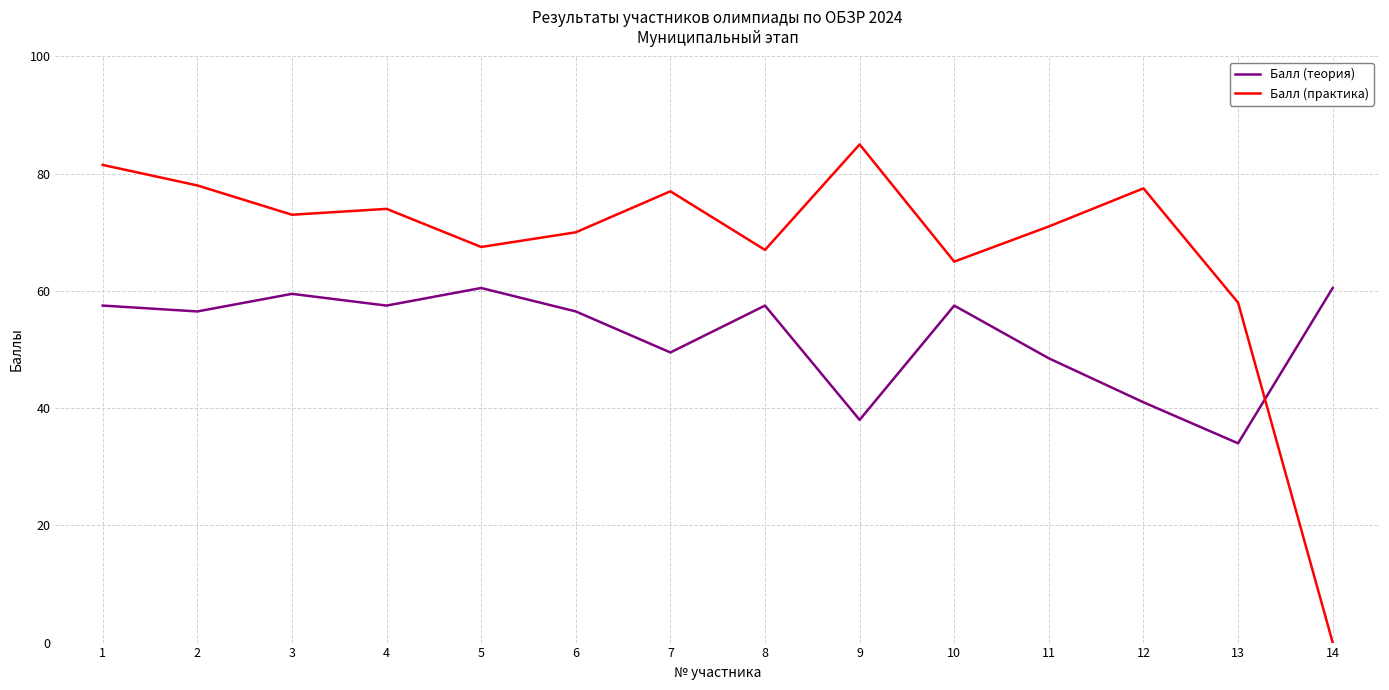

Is this an area chart (filled region under the line)?

No